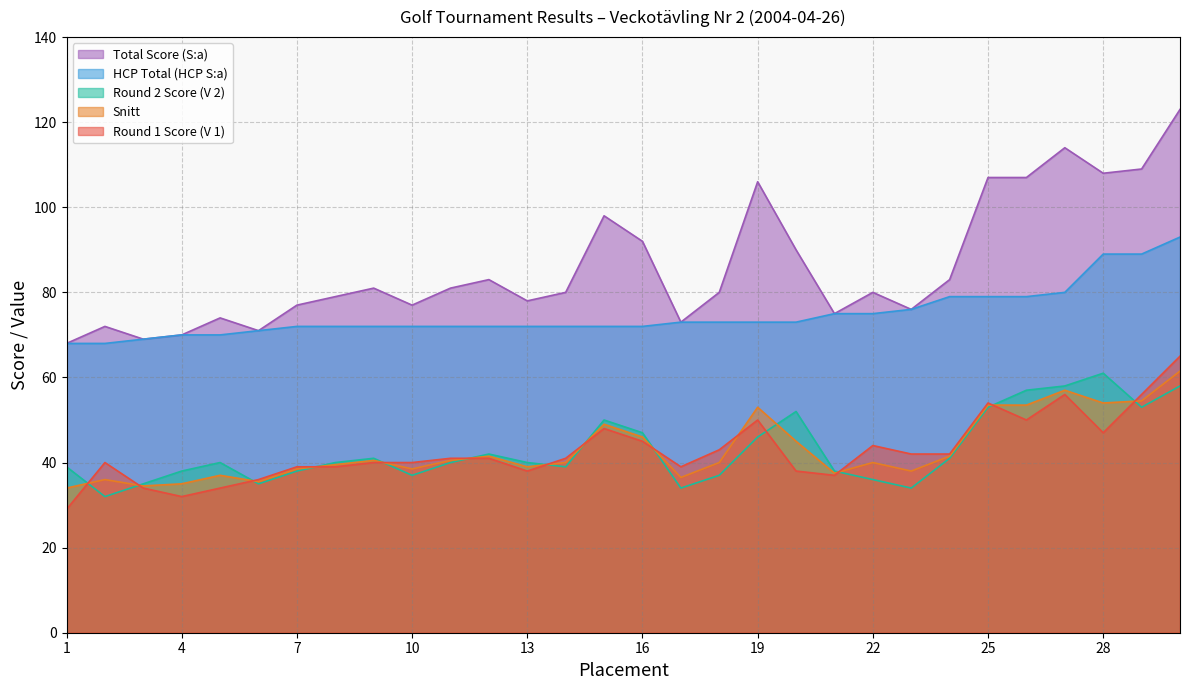

At which category is the sum across all series the highest?

30